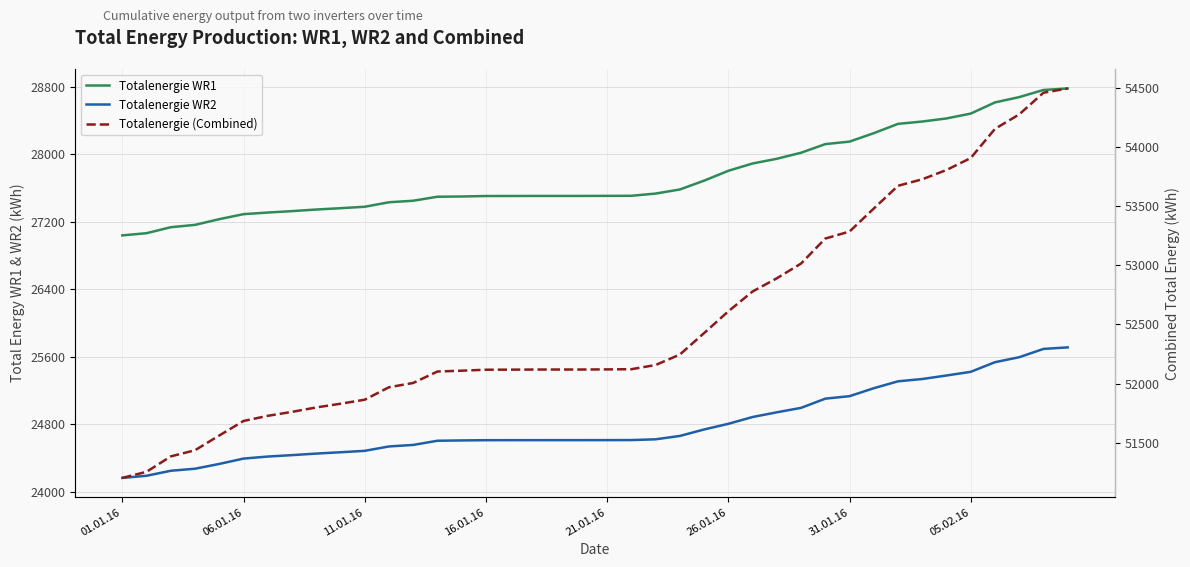

Which series has the largest range (max minus min)?

Totalenergie (Combined)